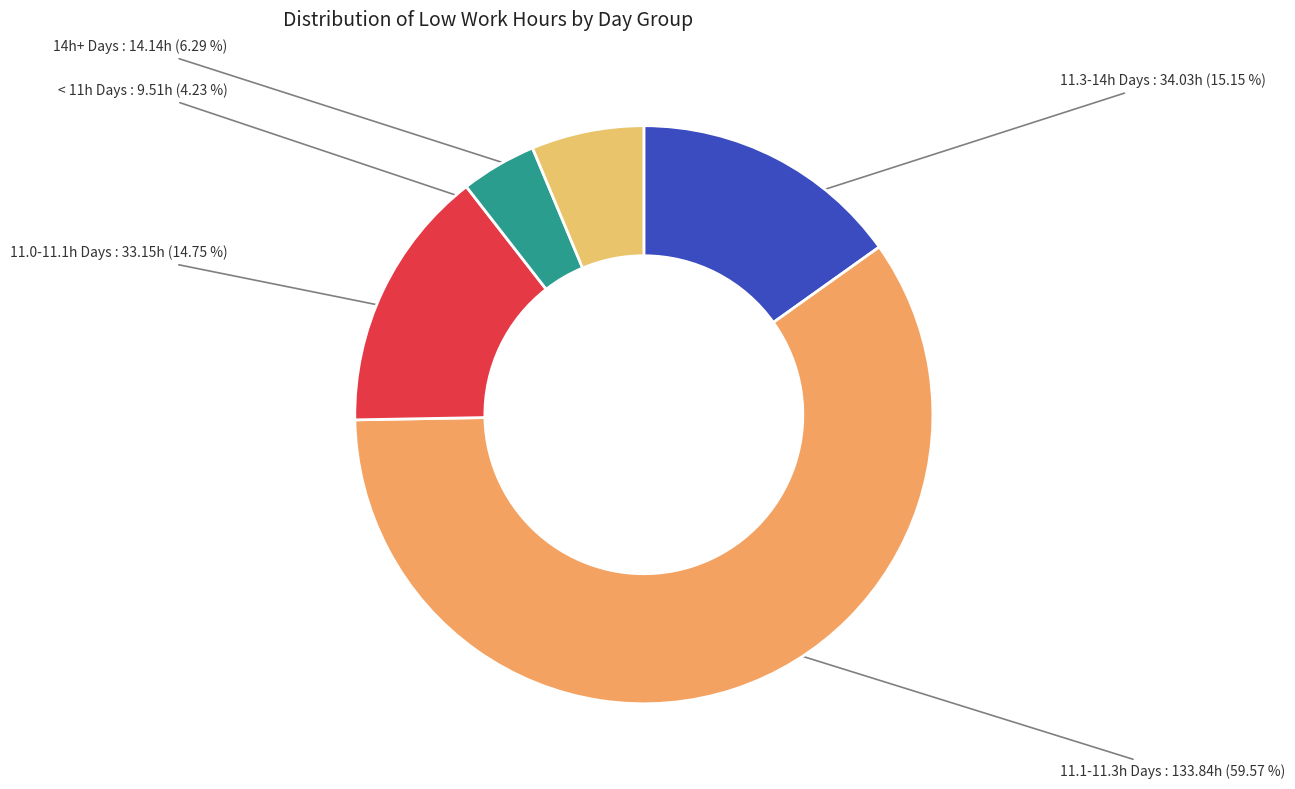

Does any single category account for the majority?

Yes